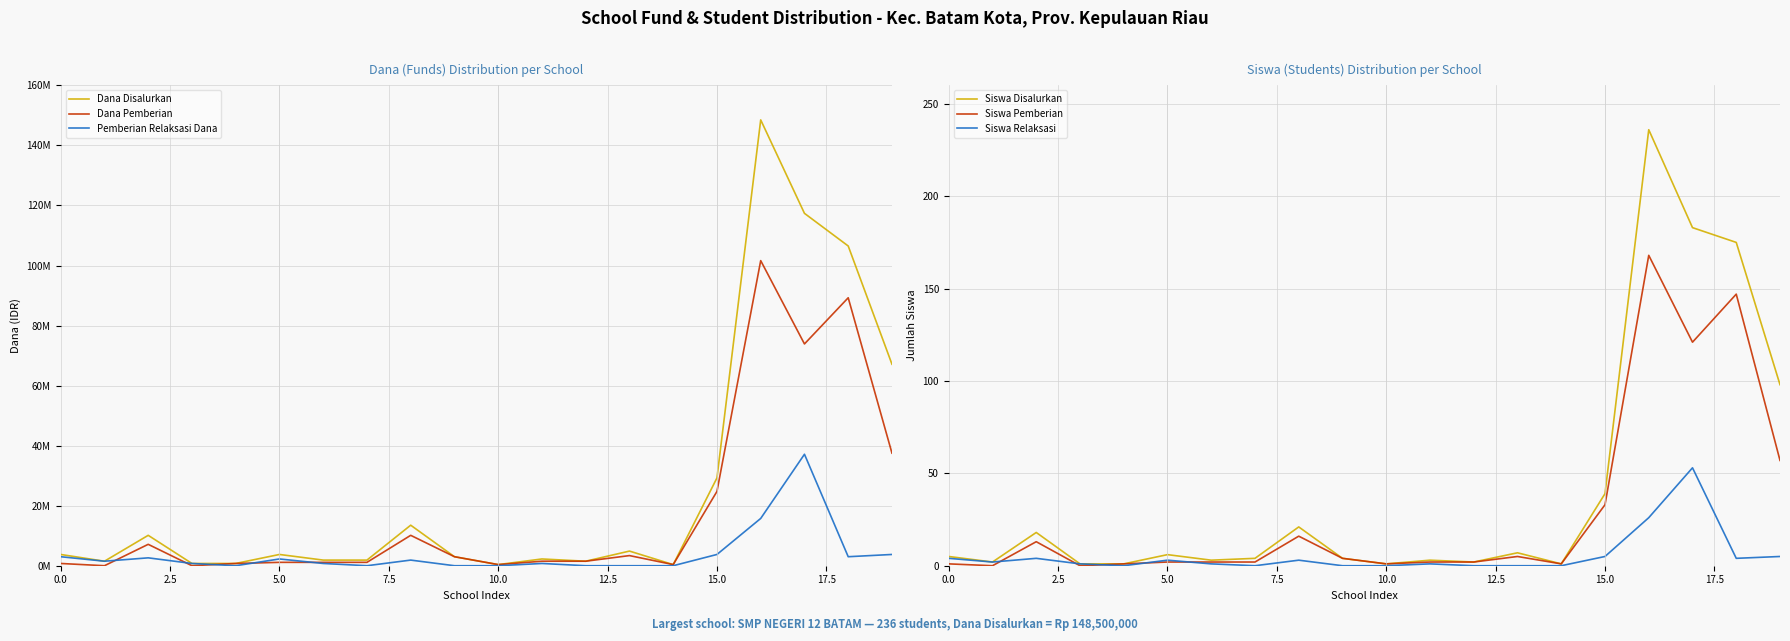

What is the approximate value of Siswa Relaksasi at 17, to the nearest 10?

50